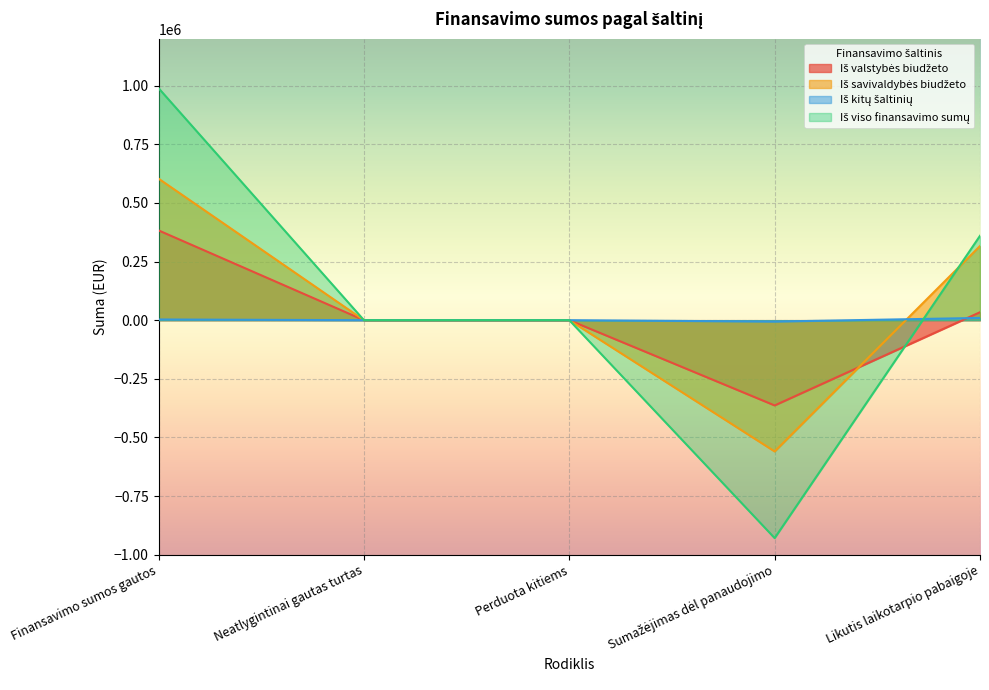

Reading left to right, list all the values displayed in this chart.

Iš valstybės biudžeto: Finansavimo sumos gautos=382700.5	Neatlygintinai gautas turtas=0.0	Perduota kitiems=0.0	Sumažėjimas dėl panaudojimo=-363540.8	Likutis laikotarpio pabaigoje=33843.7
Iš savivaldybės biudžeto: Finansavimo sumos gautos=603407.3	Neatlygintinai gautas turtas=0.0	Perduota kitiems=0.0	Sumažėjimas dėl panaudojimo=-559673.5	Likutis laikotarpio pabaigoje=316266.3
Iš kitų šaltinių: Finansavimo sumos gautos=2970.1	Neatlygintinai gautas turtas=0.0	Perduota kitiems=0.0	Sumažėjimas dėl panaudojimo=-5916.8	Likutis laikotarpio pabaigoje=9543.3
Iš viso finansavimo sumų: Finansavimo sumos gautos=989077.9	Neatlygintinai gautas turtas=0.0	Perduota kitiems=0.0	Sumažėjimas dėl panaudojimo=-929131.1	Likutis laikotarpio pabaigoje=359653.3